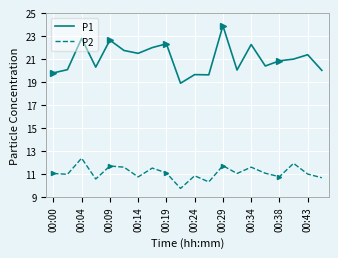

What is the difference between the maximum and minimum values in the P2 series?

2.6